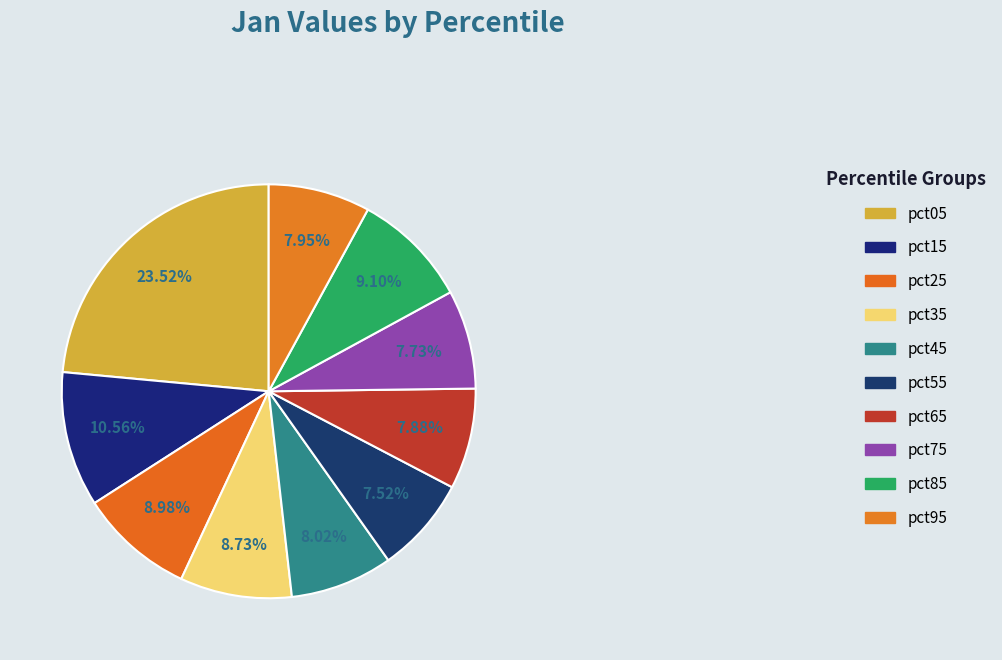

Count the number of slices in the pie.

10